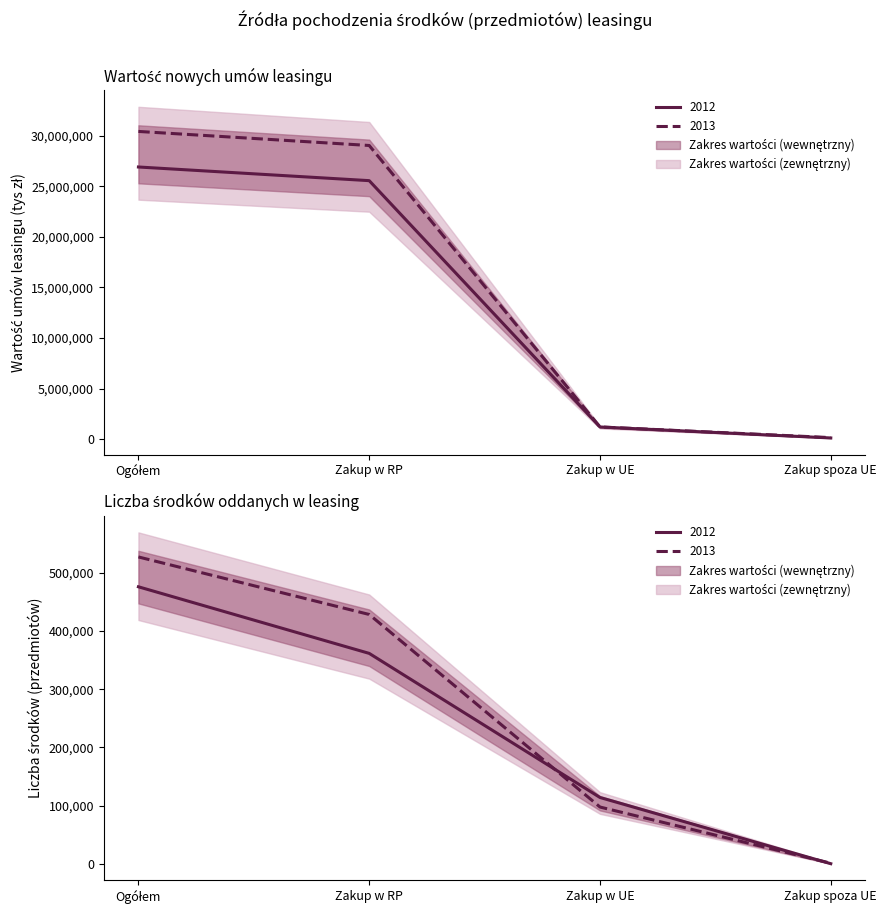

At which label is Wartość umów 2013 (tys zł) closest to 15292998?

Zakup w RP